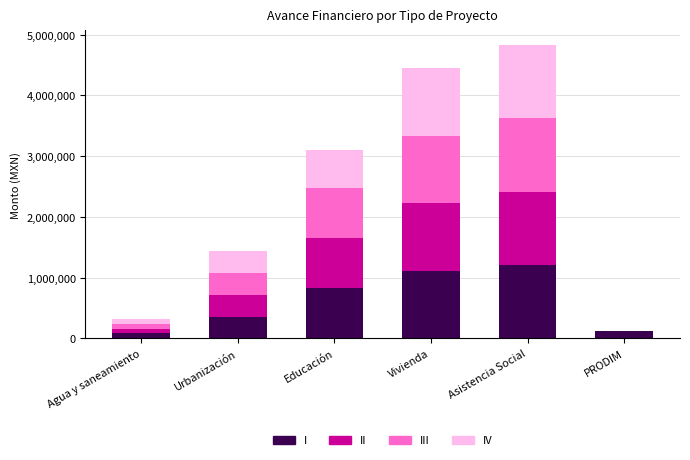

What is the total value across all series at PRODIM?

130000.0